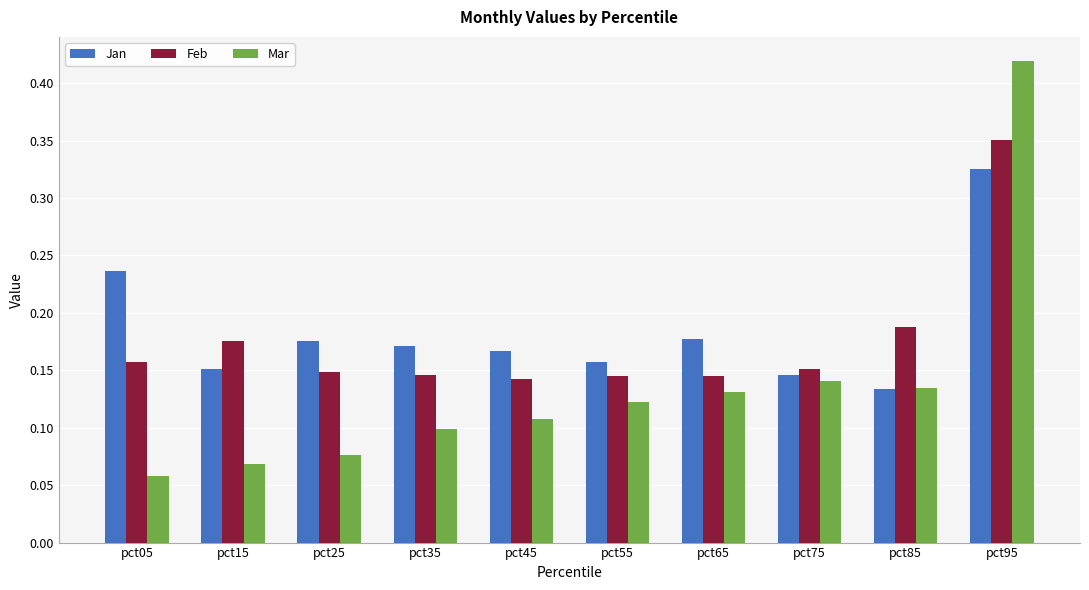

Which series has the largest total across all categories?

Jan